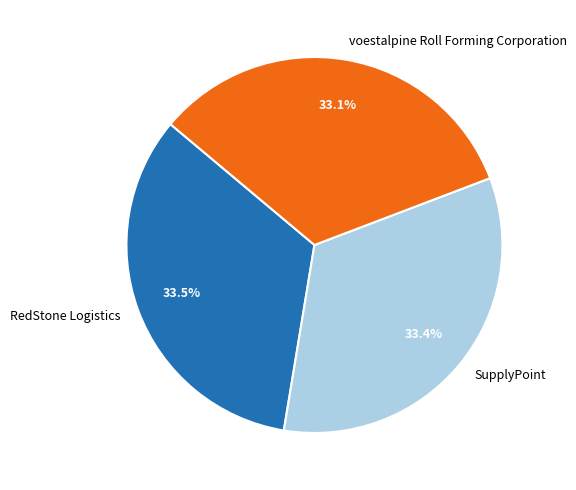

Count the number of slices in the pie.

3